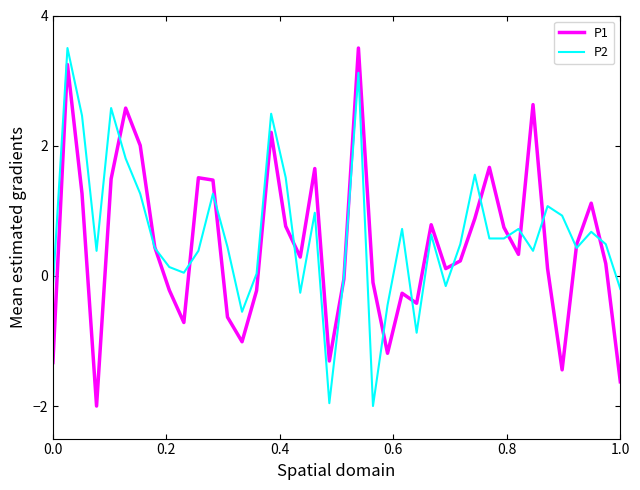

Is this an area chart (filled region under the line)?

No